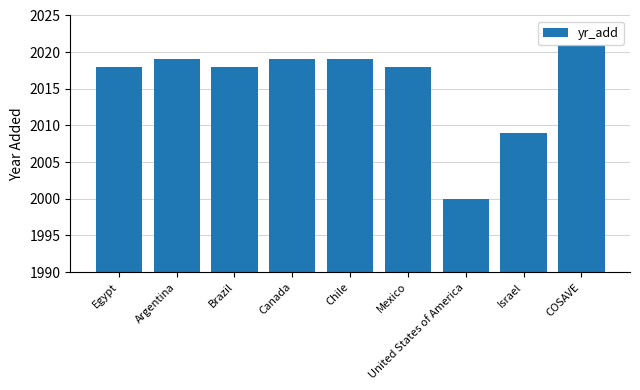

Read the value at Canada.

2019